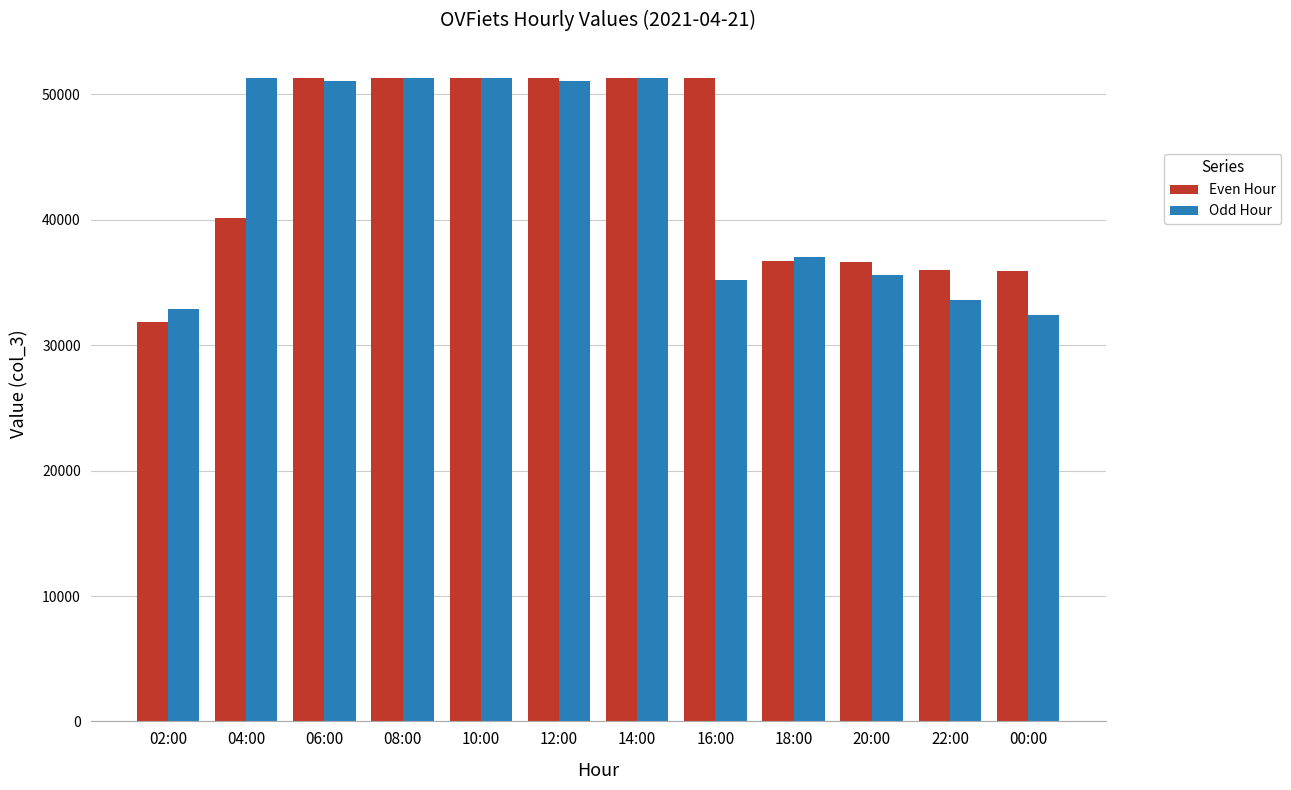

What is the sum of the Even Hour values at 22:00 and 18:00?

72685